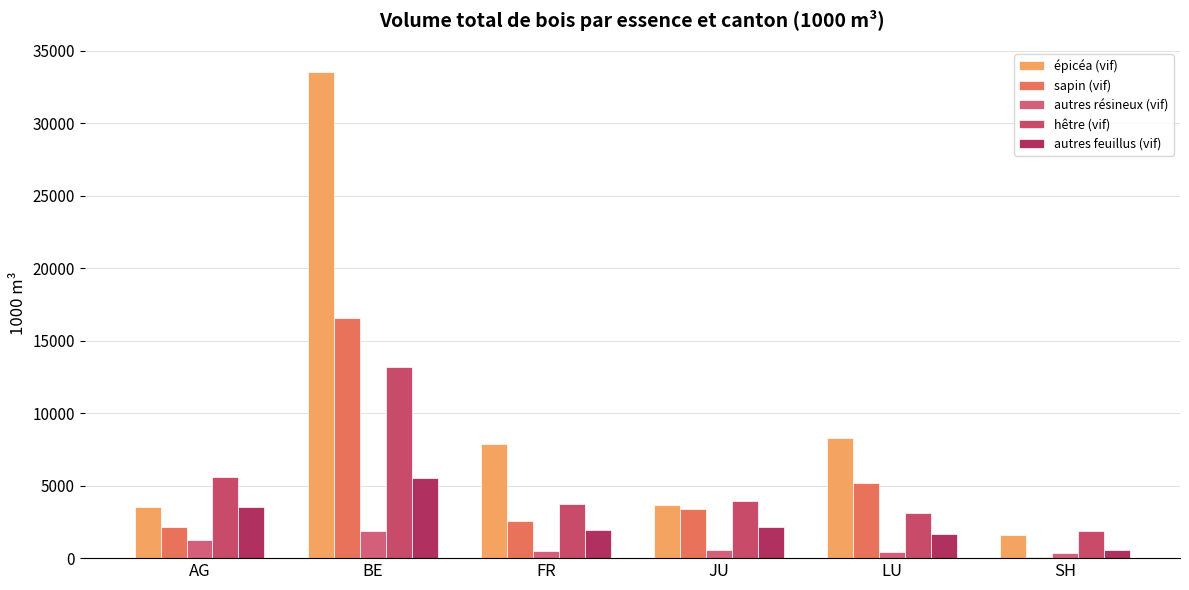

What is the value of the autres feuillus (vif) bar at the 4th from the left?

2120